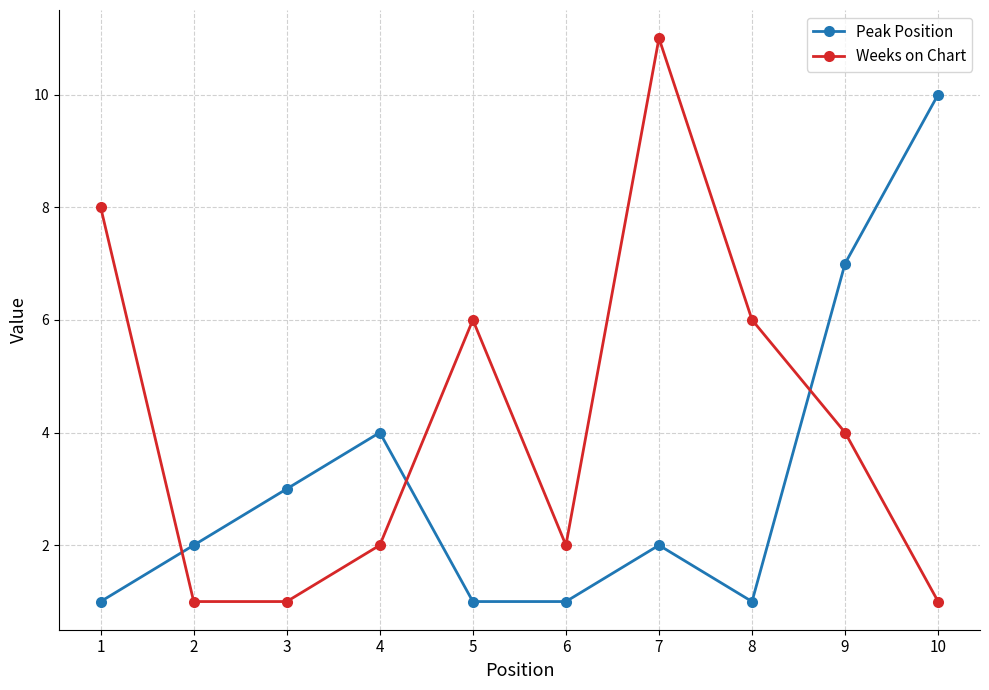

Reading left to right, what are all the values shown in this chart?

Peak Position: 1=1	2=2	3=3	4=4	5=1	6=1	7=2	8=1	9=7	10=10
Weeks on Chart: 1=8	2=1	3=1	4=2	5=6	6=2	7=11	8=6	9=4	10=1